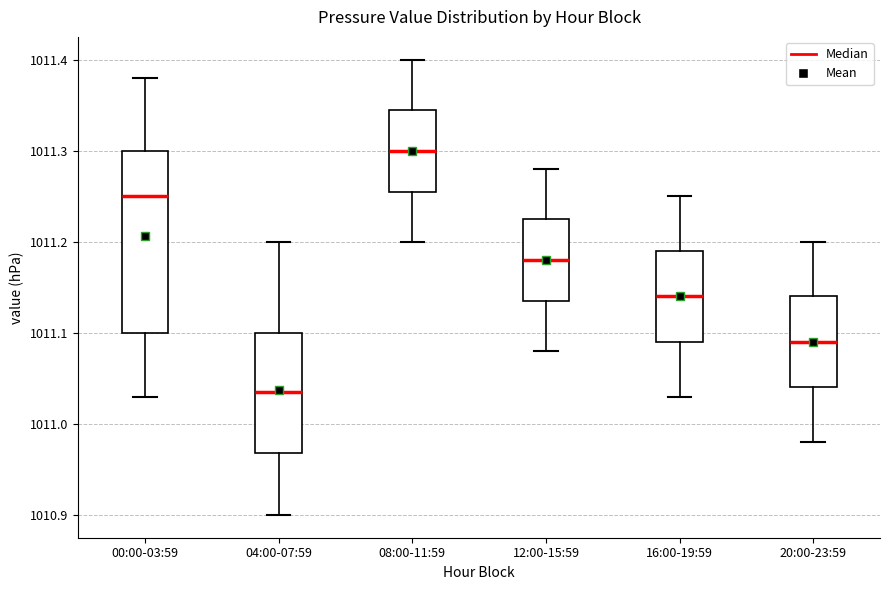

Which box has the lowest median line?

04:00-07:59